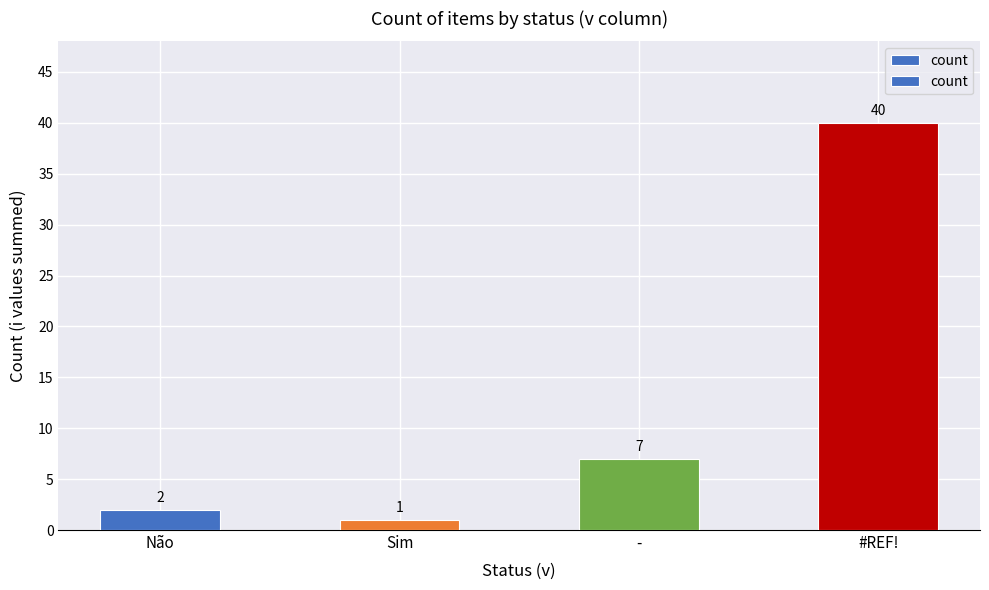

Reading right to left, transcribe all the data shown in this chart.

40	7	1	2